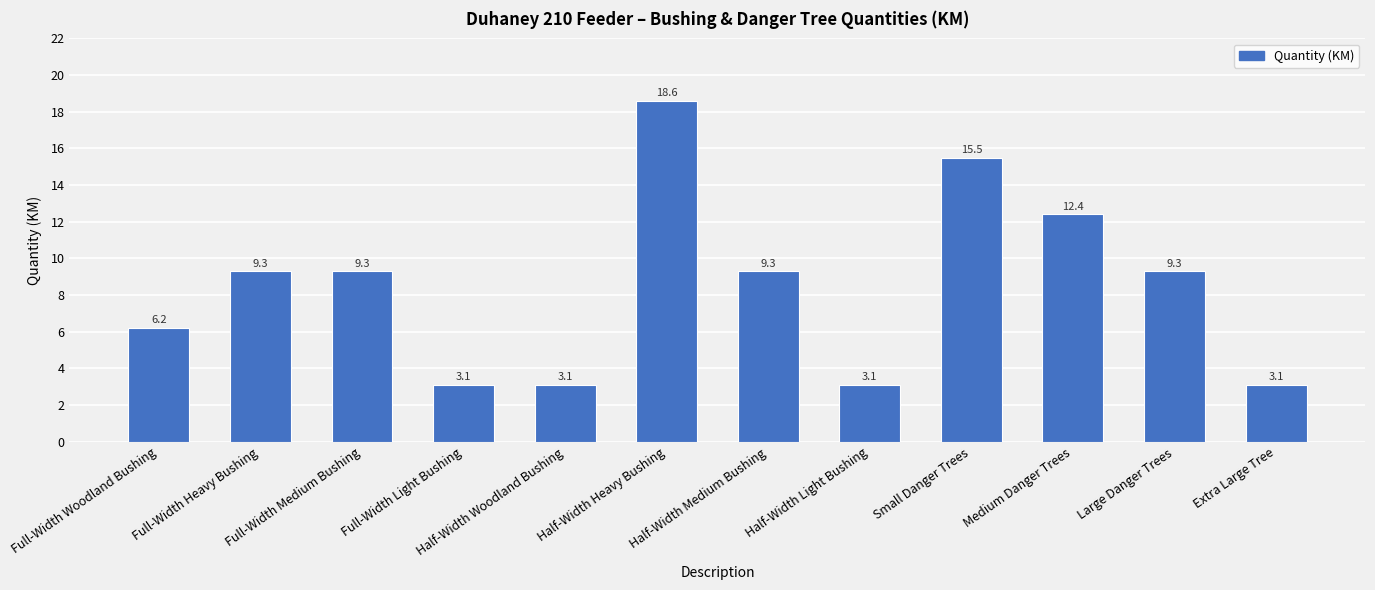

At which category does the chart reach its peak across all series?

Half-Width Heavy Bushing